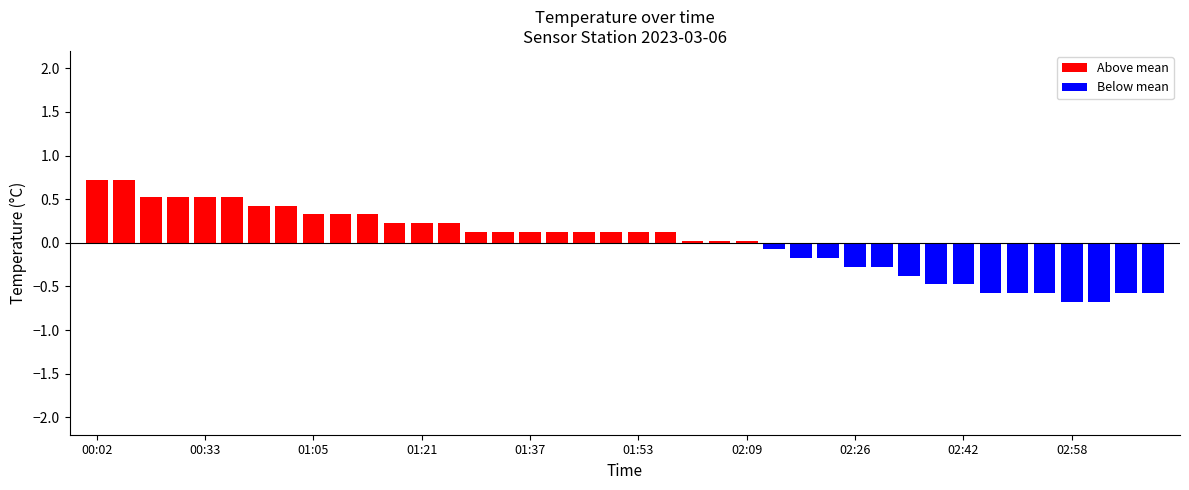

What is the value of the 16th bar from the left?

0.1